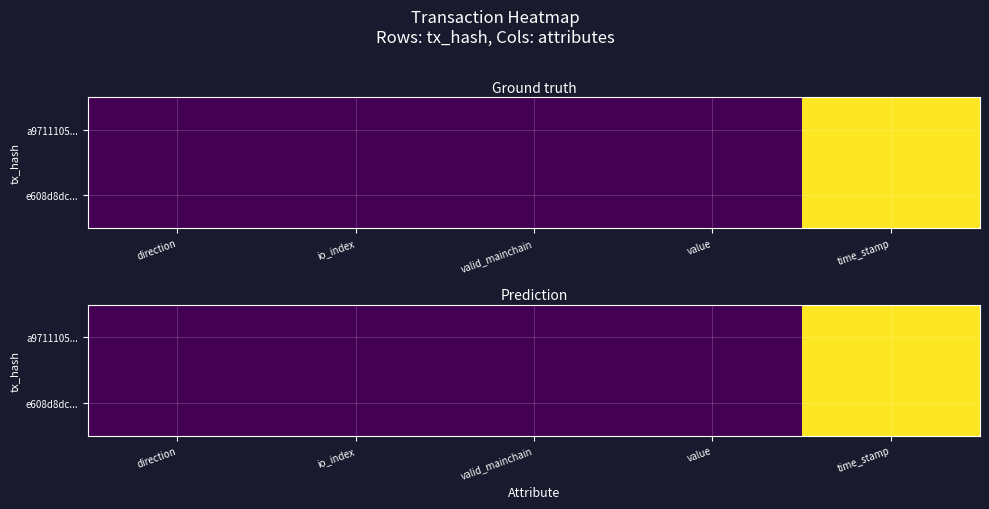

Count the number of categories in the chart.

5